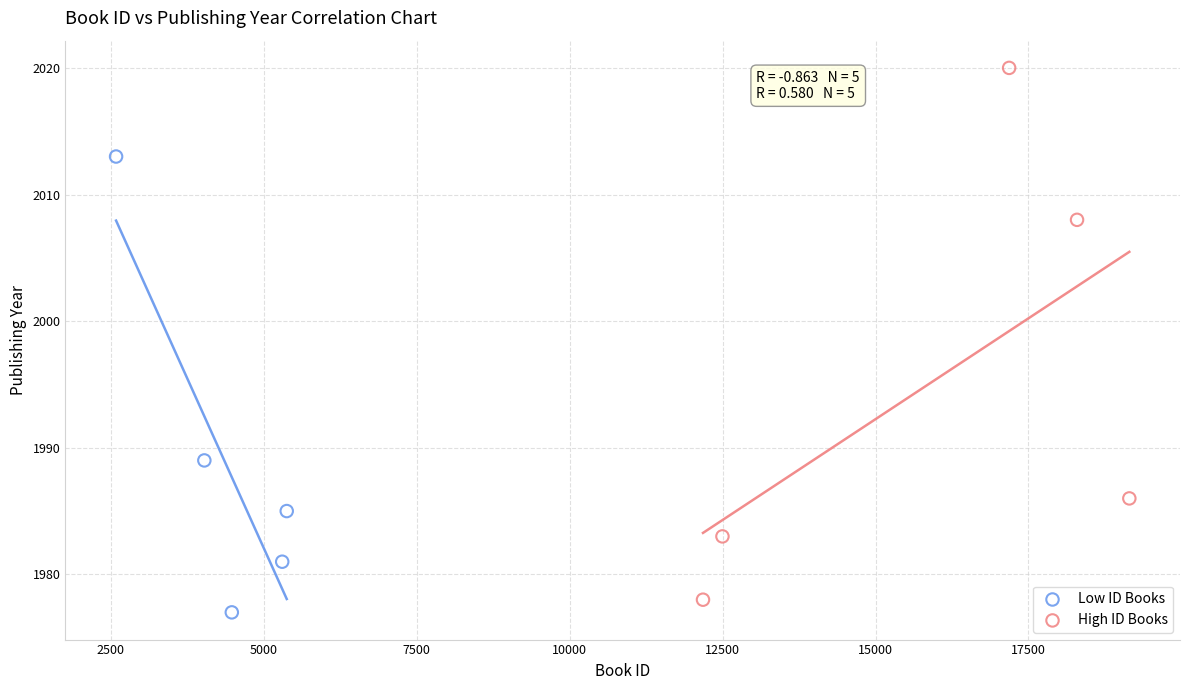

Which series contains the lowest Y value?

Low ID Books